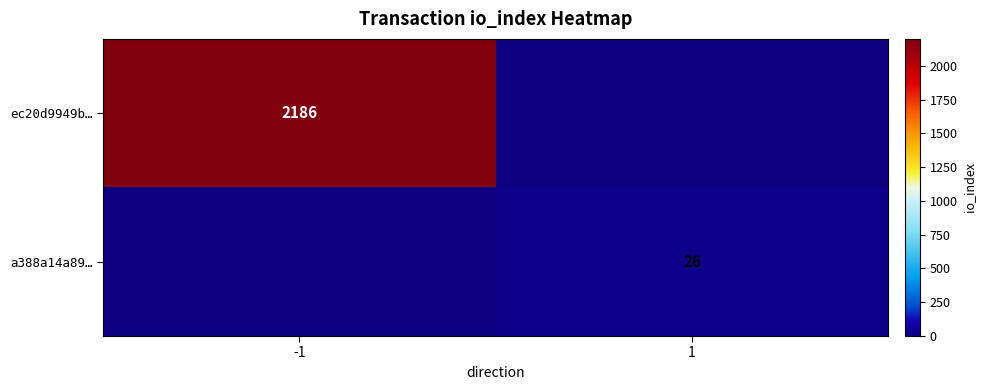

True or false: a388a14a89… has a value of 26 at 1.

True